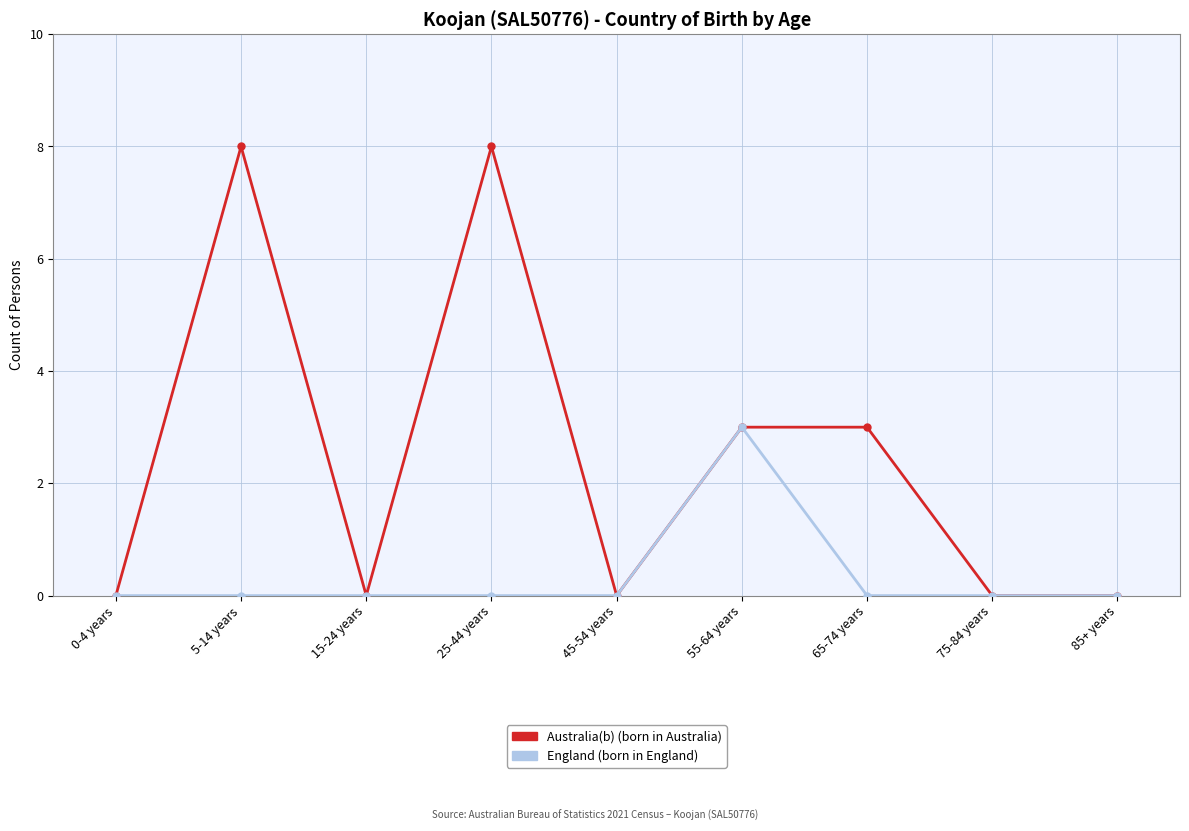

Count the number of data series in this chart.

2